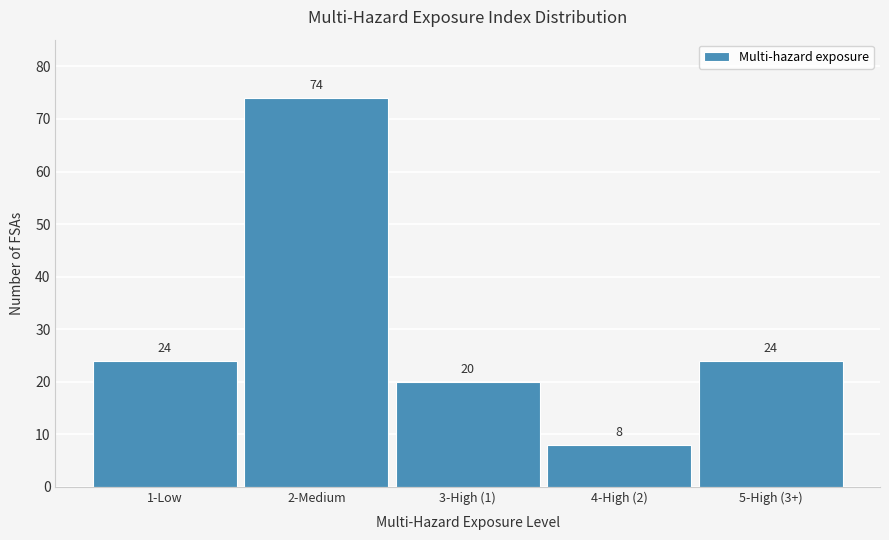

Reading right to left, transcribe all the data shown in this chart.

24	8	20	74	24